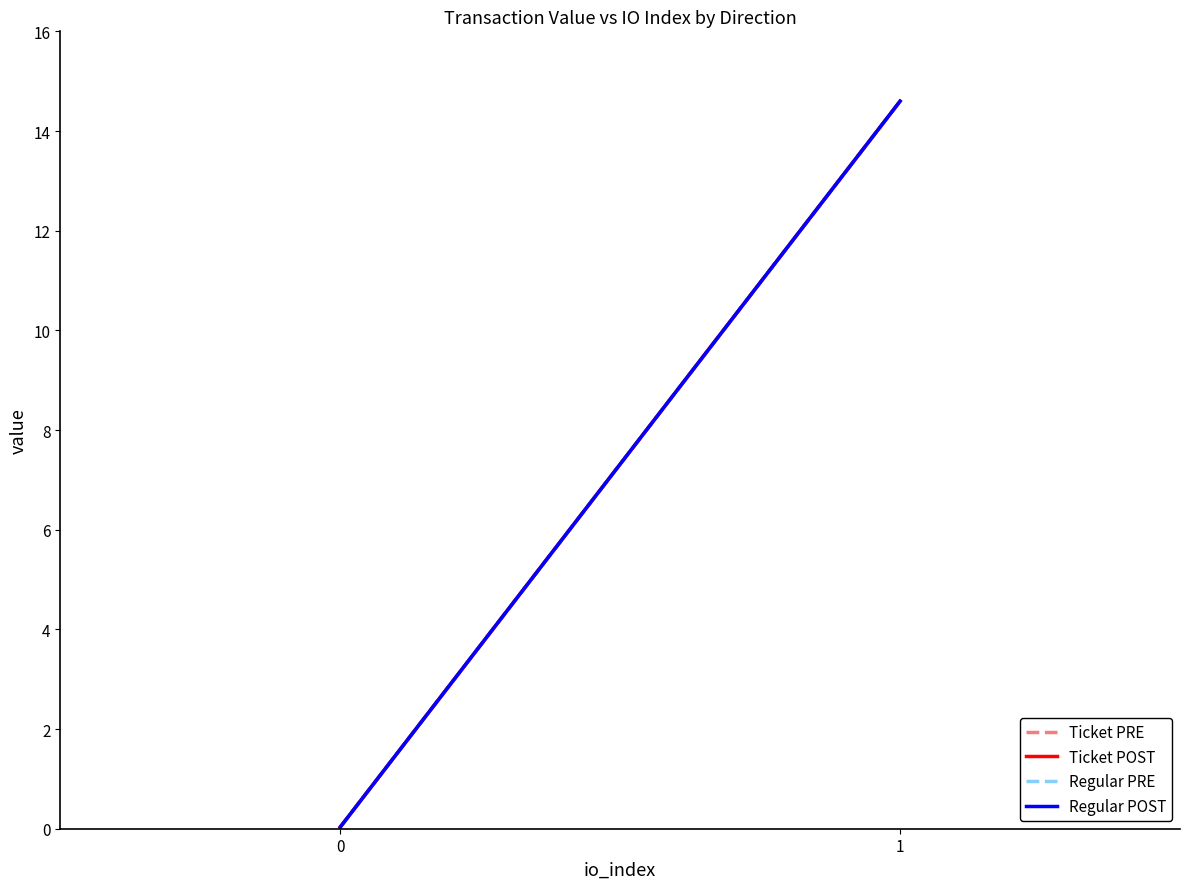

Reading left to right, what are all the values shown in this chart?

Ticket PRE: 0=0.0	1=14.6
Regular PRE: 0=0.0	1=14.6
Ticket POST: 0=0.0	1=14.6
Regular POST: 0=0.0	1=14.6